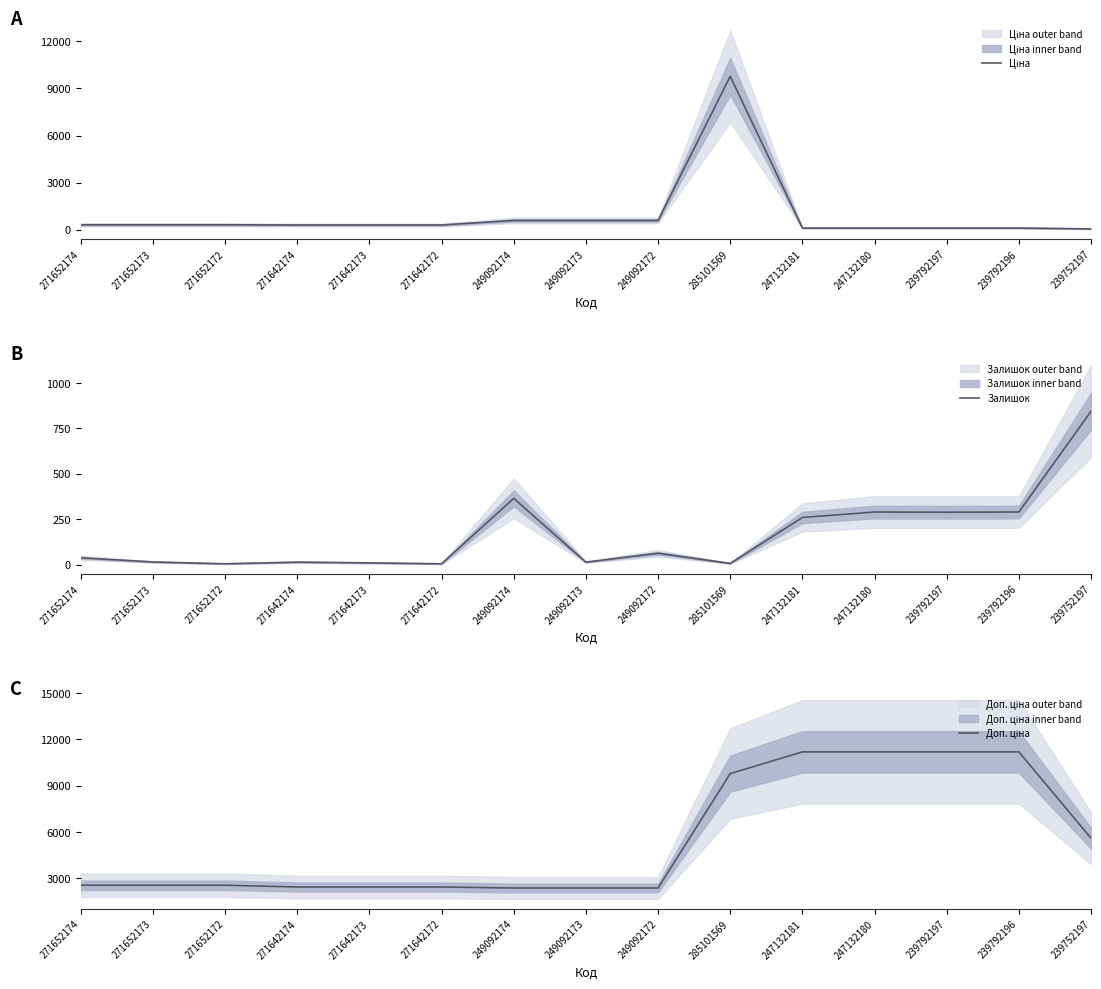

What is the difference between the highest and lowest values at 239752197?

5535.1